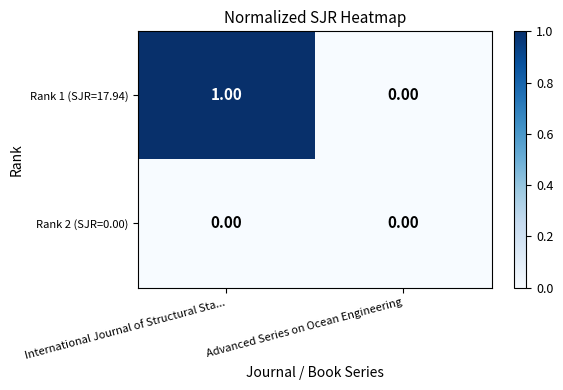

At which category is the sum across all series the highest?

International Journal of Structural Sta...